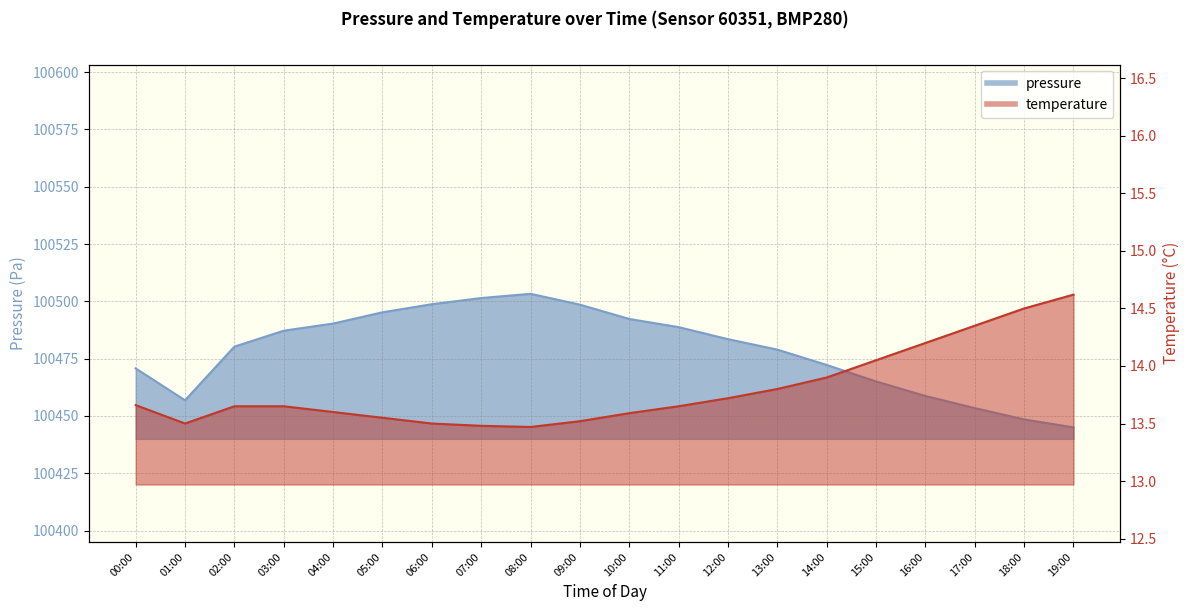

Rank the series by their average value, from highest to lowest.

pressure, temperature